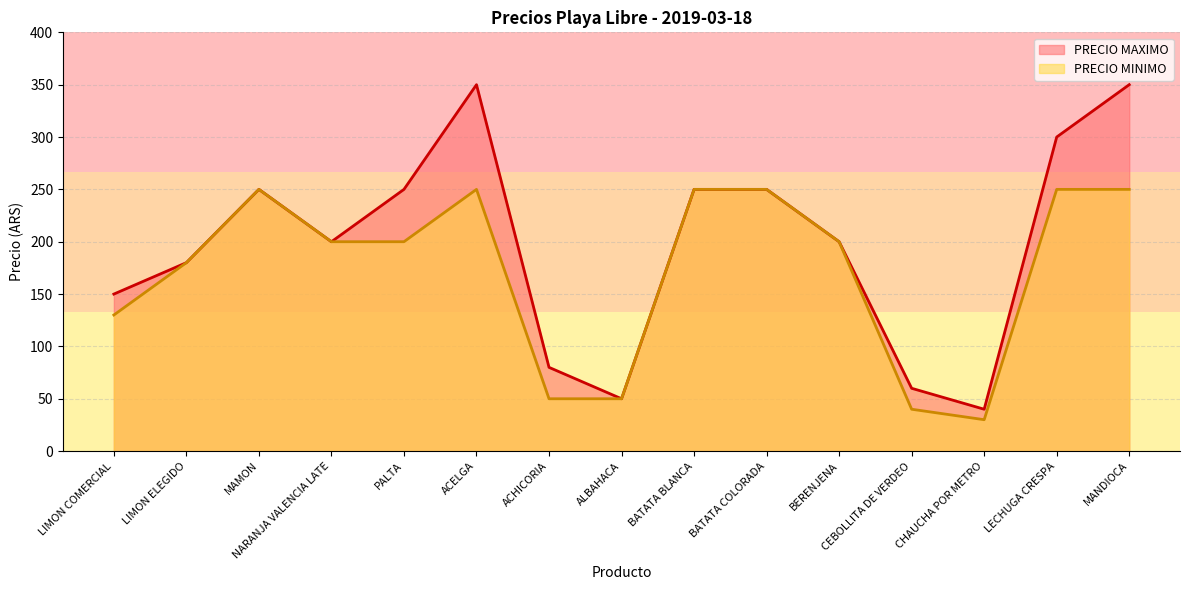

Where does the PRECIO MINIMO series first go above 200?

MAMON